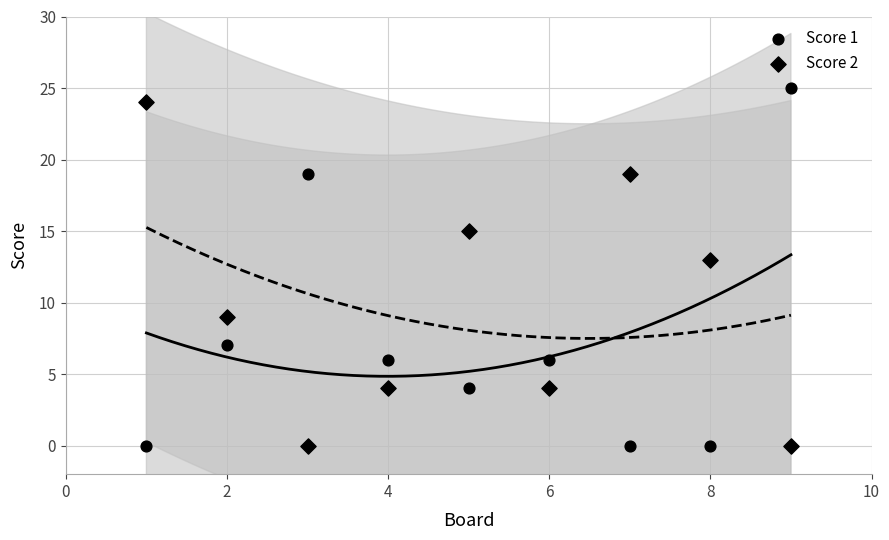

Count the number of points in this scatter plot.

18